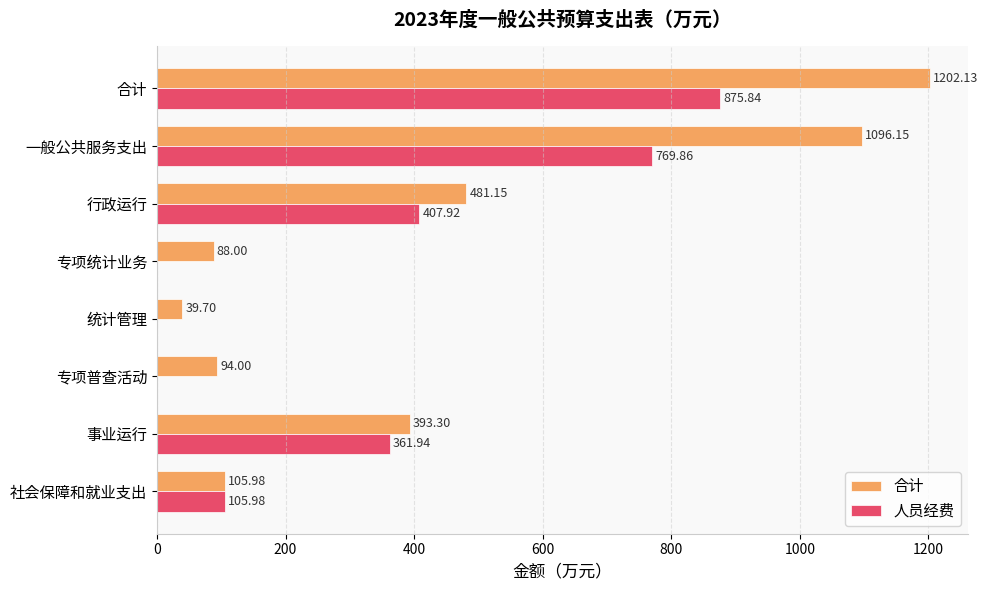

At which label does 人员经费 reach its peak?

合计